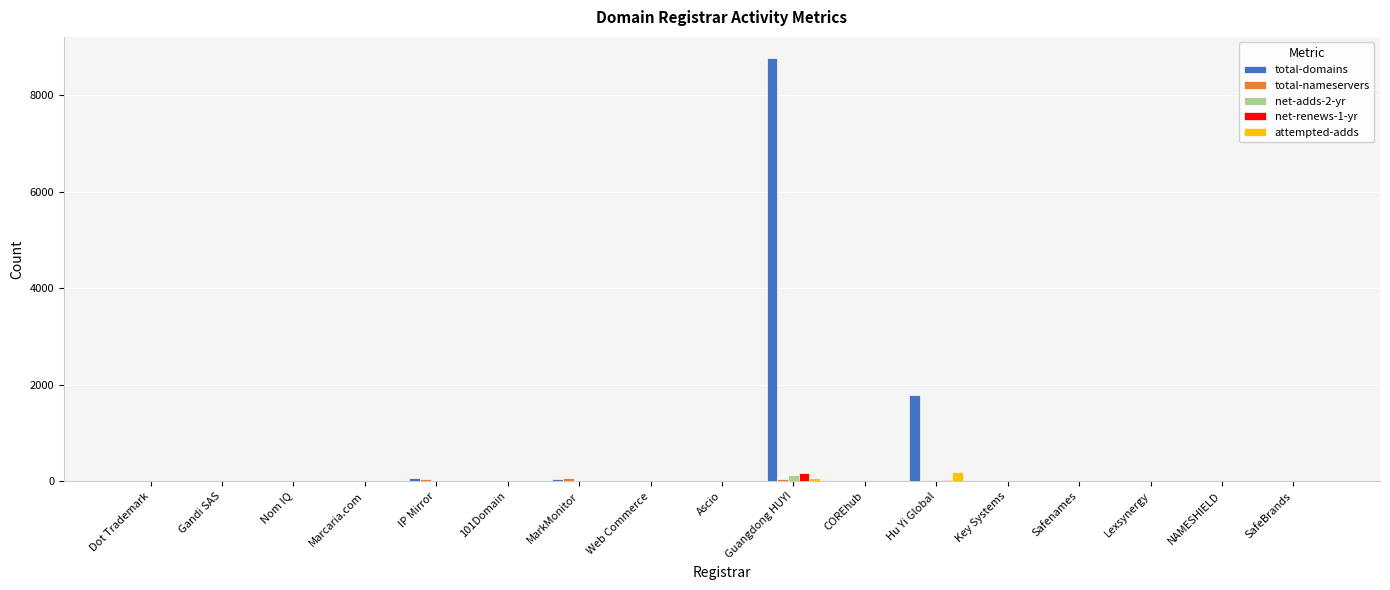

At which category is the sum across all series the highest?

Guangdong HUYI